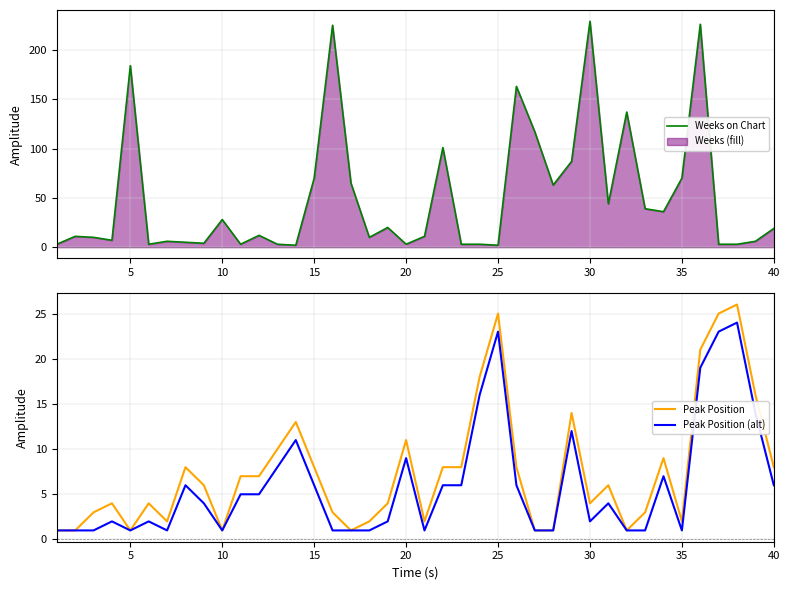

What is the highest value of the Peak Position (alt) series?

24